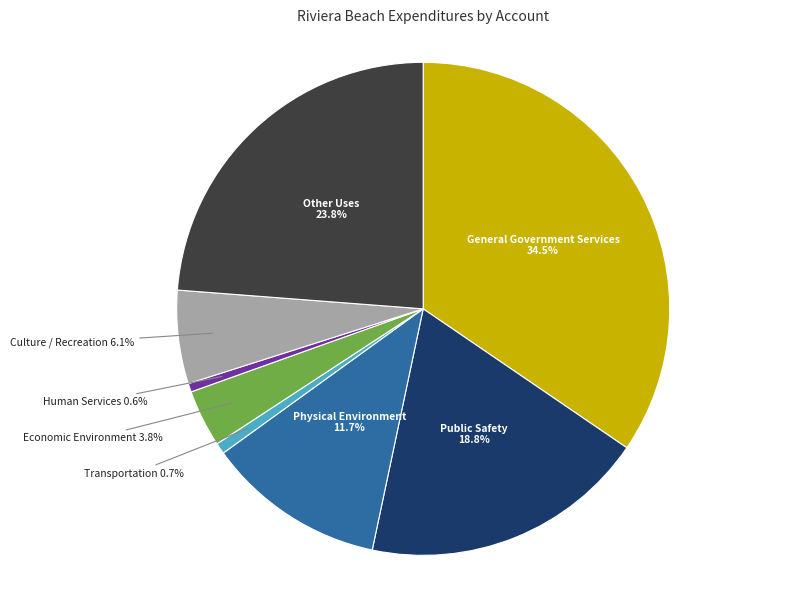

What is the largest slice in the pie chart?

General Government Services